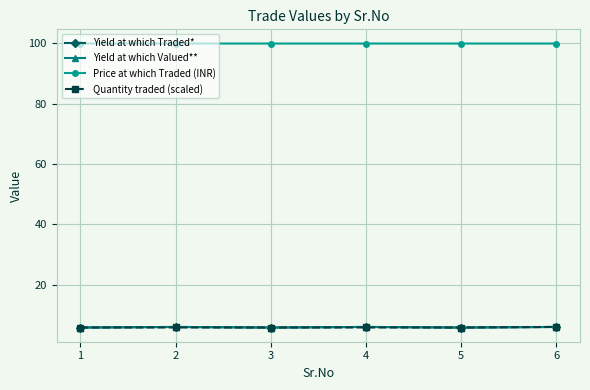

Reading left to right, transcribe all the data shown in this chart.

Yield at which Traded*: 5.8	6.0	5.8	6.0	5.8	6.0
Yield at which Valued**: 5.8	6.0	5.8	6.0	5.8	6.0
Price at which Traded (INR): 100.0	100.0	100.0	100.0	100.0	100.0
Quantity traded (scaled): 5.8	5.9	5.8	5.9	5.8	6.0